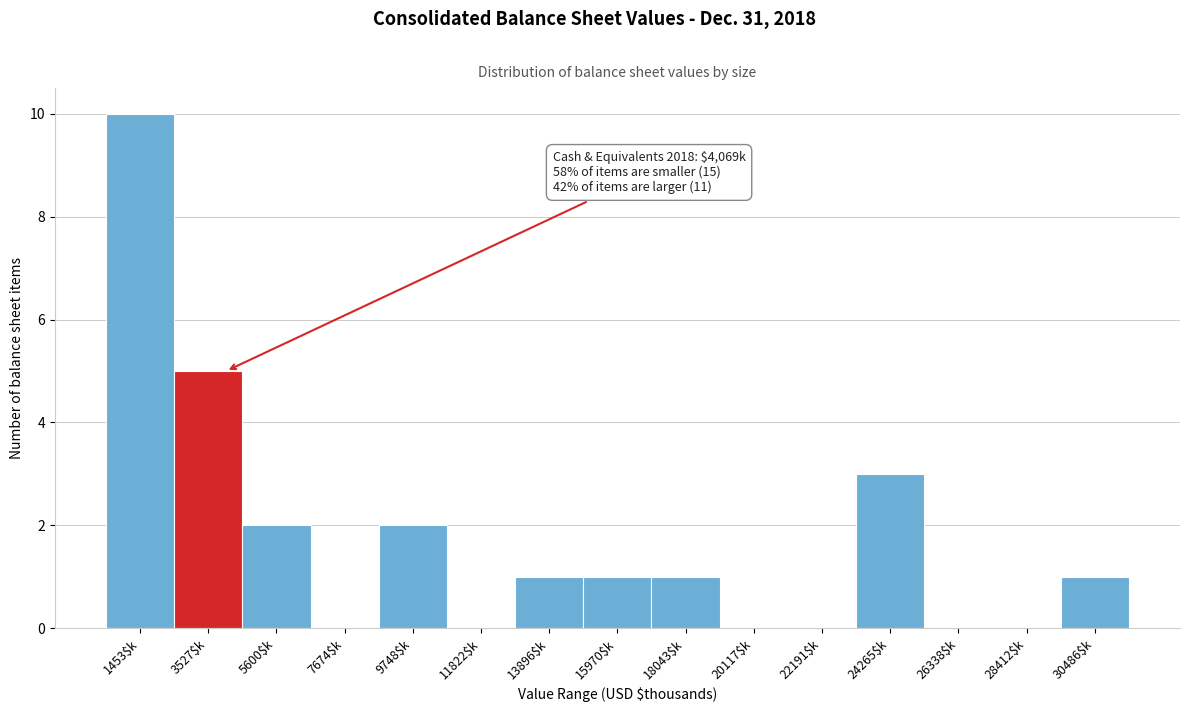

Which range on the x-axis has the tallest bar?

500 to 2500